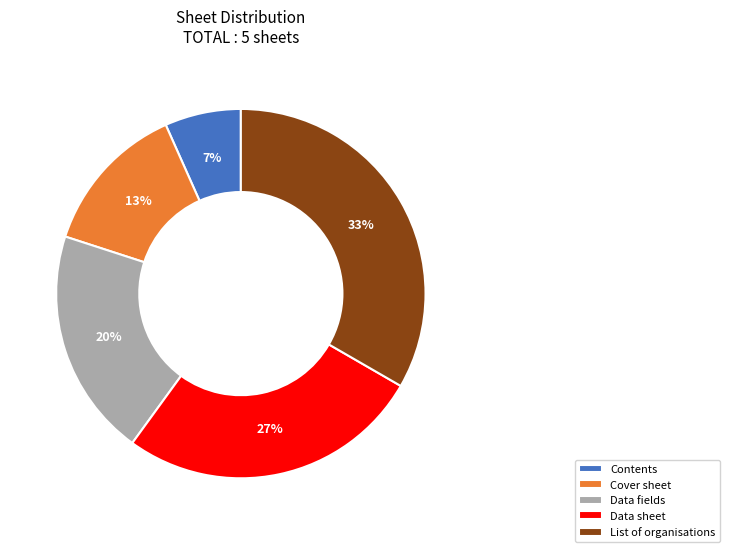

The Cover sheet slice represents 13% of the pie. True or false?

True